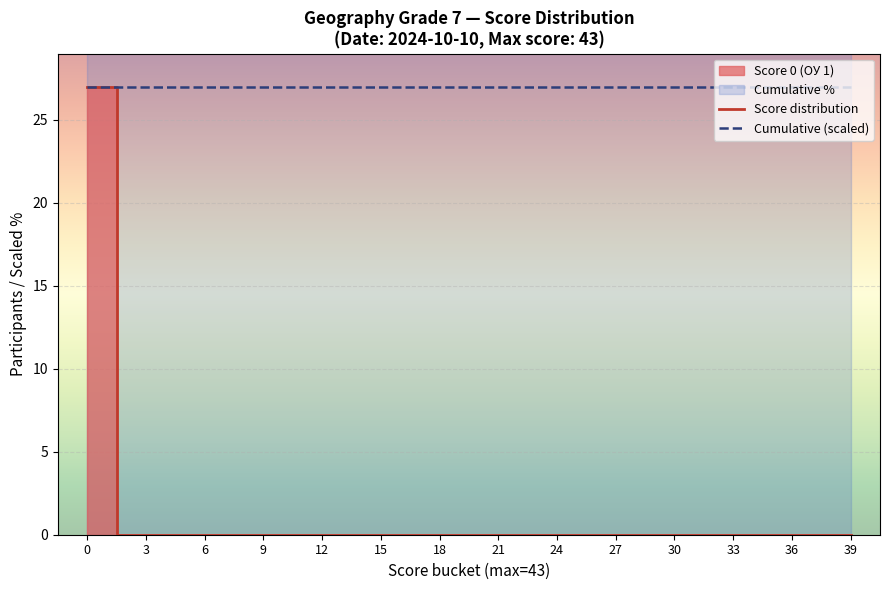

Is it true that Cumulative (scaled) equals 27 at 3?

True